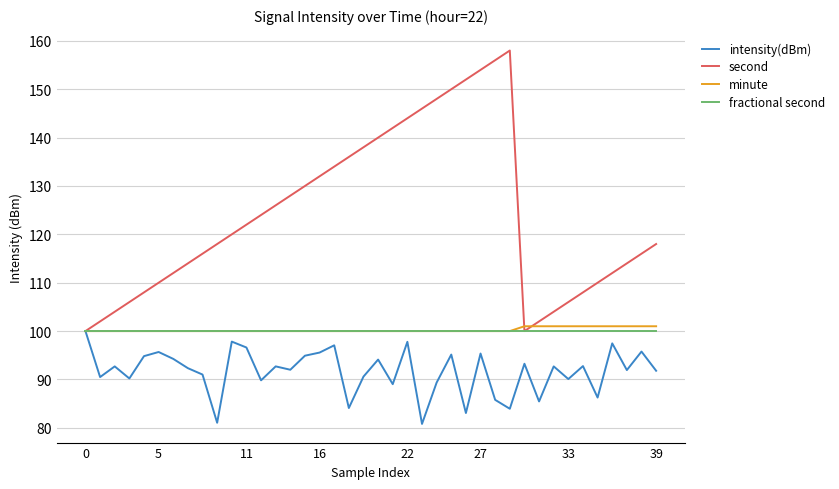

Does the chart display data point markers on the line(s)?

No